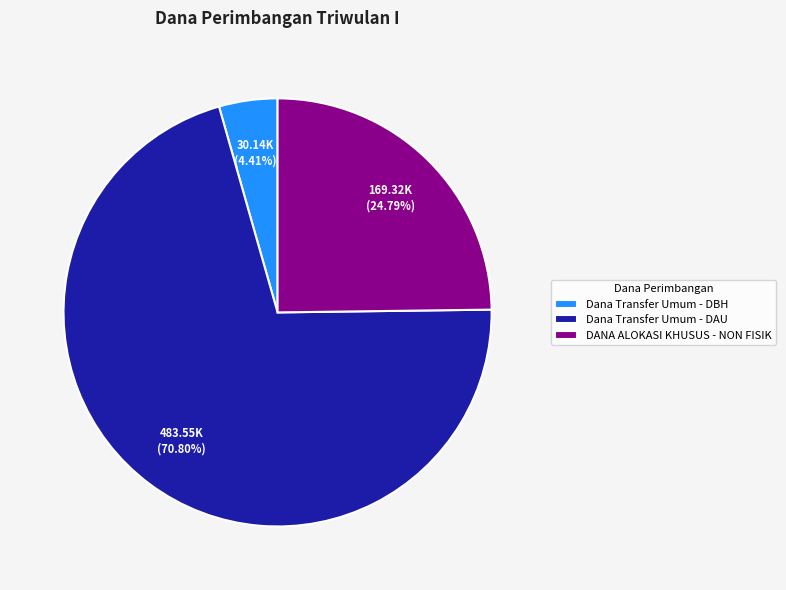

Which category has the smallest portion of the pie?

Dana Transfer Umum - DBH